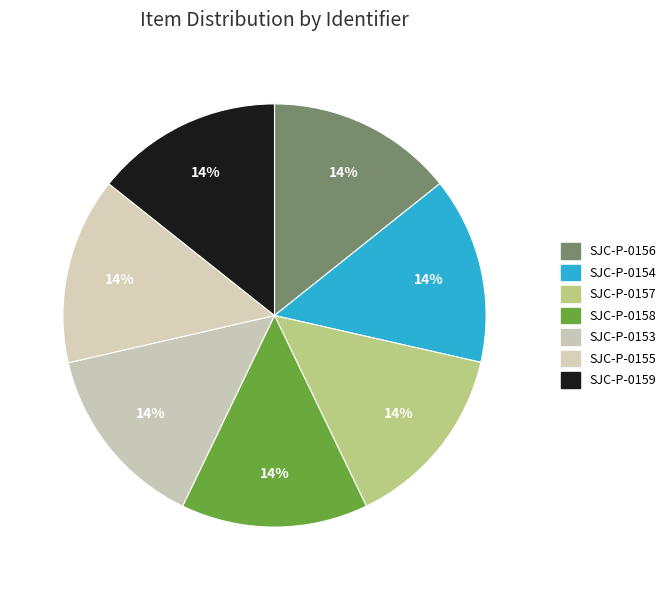

What portion of the pie excludes SJC-P-0157?

85.7%